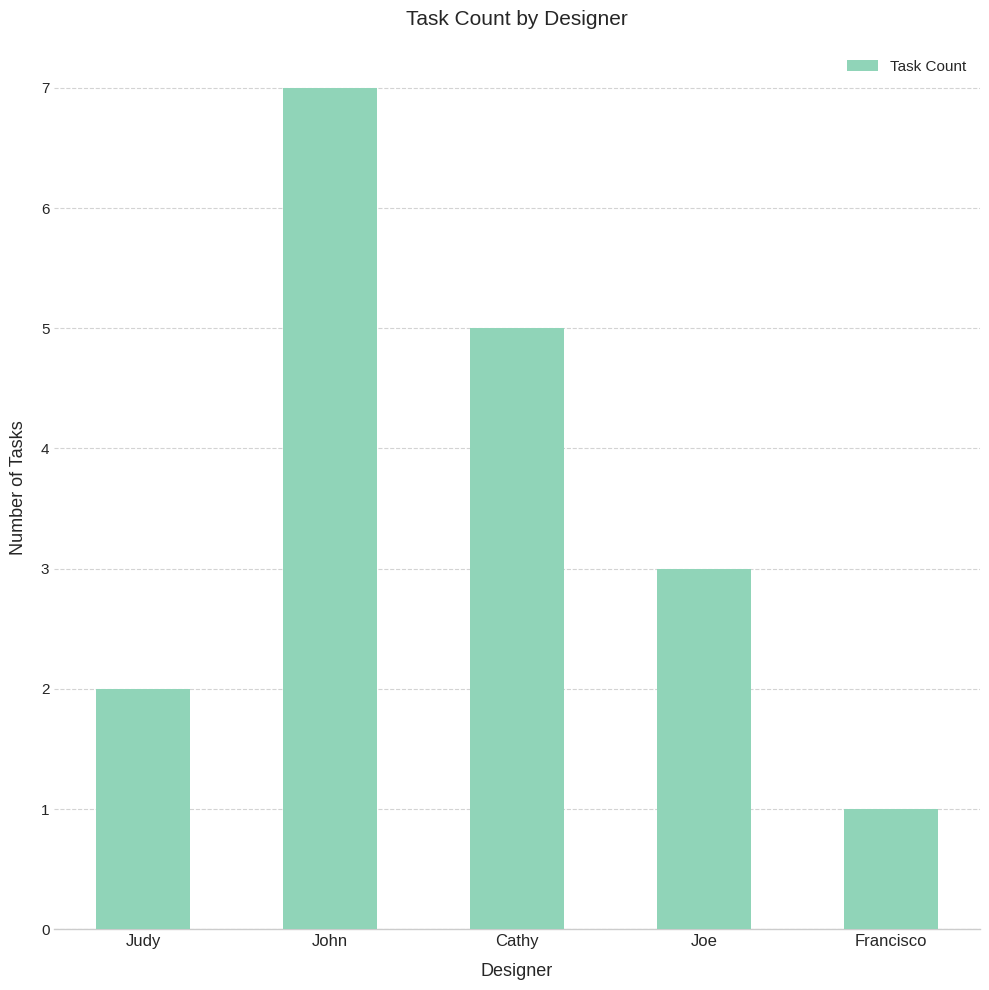

What is the change in value from Joe to Francisco?

-2